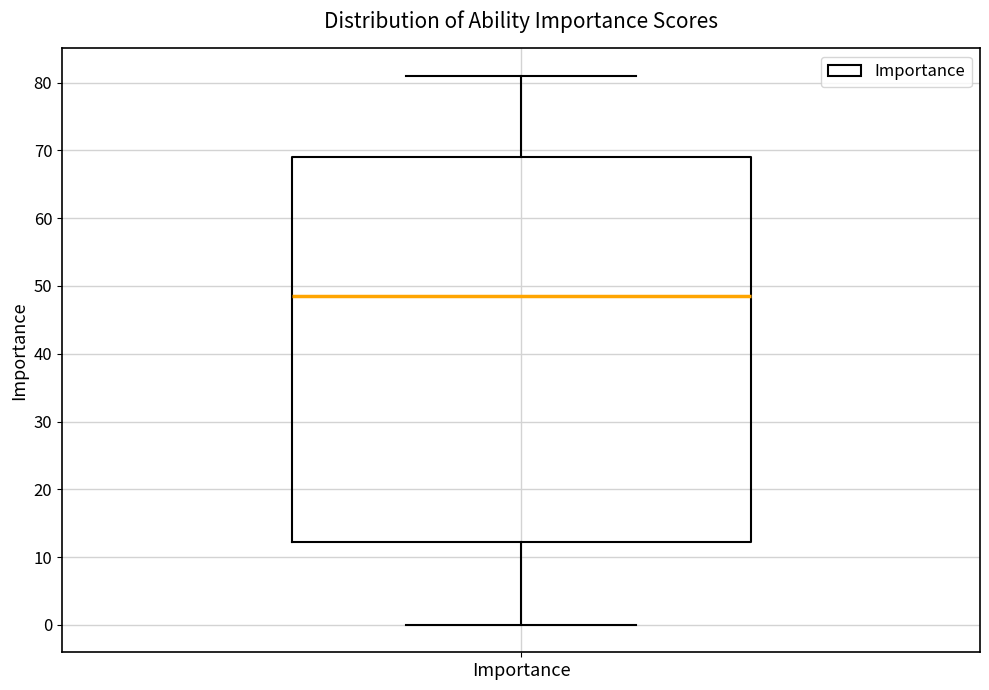

Where does the lower whisker of the box for Importance end on the y-axis? The values are not printed on the chart, so give them approximately, as read against the axis.

0